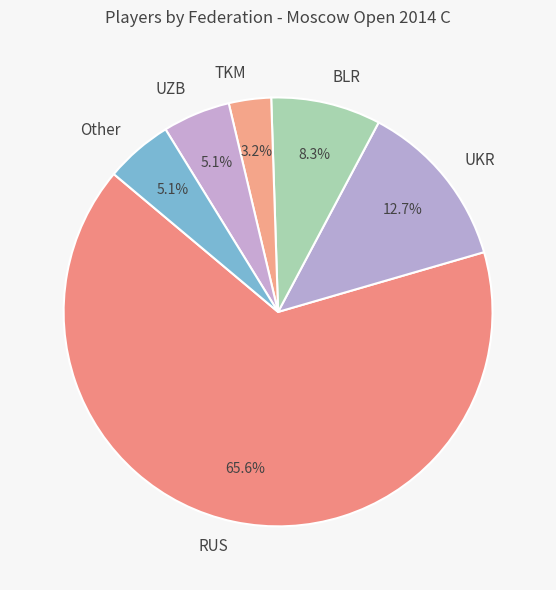

How many segments does this pie chart have?

6